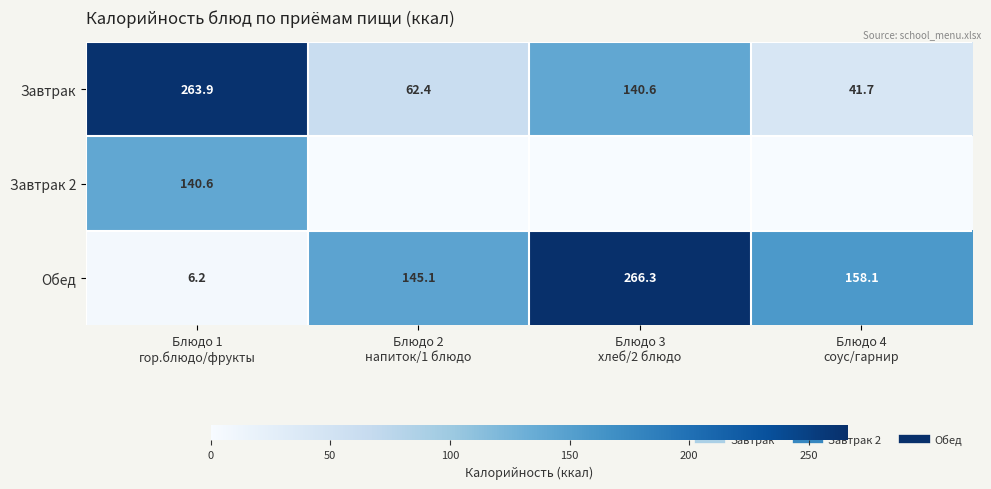

How many values in Завтрак 2 are above zero?

1